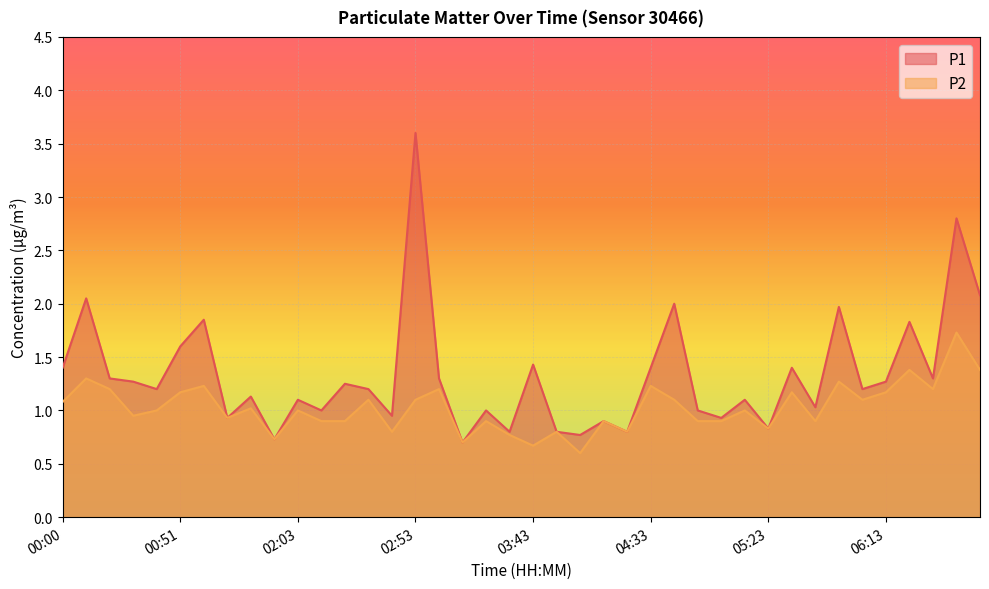

Reading left to right, extract all data points from this chart.

P1: 00:00=1.4	00:10=2.0	00:20=1.3	00:30=1.3	00:41=1.2	00:51=1.6	01:01=1.9	01:31=0.9	01:42=1.1	01:52=0.7	02:03=1.1	02:13=1.0	02:23=1.2	02:33=1.2	02:43=0.9	02:53=3.6	03:03=1.3	03:13=0.7	03:23=1.0	03:33=0.8	03:43=1.4	03:53=0.8	04:03=0.8	04:13=0.9	04:23=0.8	04:33=1.4	04:43=2.0	04:53=1.0	05:03=0.9	05:13=1.1	05:23=0.8	05:33=1.4	05:43=1.0	05:53=2.0	06:03=1.2	06:13=1.3	06:23=1.8	06:33=1.3	06:43=2.8	06:53=2.1
P2: 00:00=1.1	00:10=1.3	00:20=1.2	00:30=0.9	00:41=1.0	00:51=1.2	01:01=1.2	01:31=0.9	01:42=1.0	01:52=0.7	02:03=1.0	02:13=0.9	02:23=0.9	02:33=1.1	02:43=0.8	02:53=1.1	03:03=1.2	03:13=0.7	03:23=0.9	03:33=0.8	03:43=0.7	03:53=0.8	04:03=0.6	04:13=0.9	04:23=0.8	04:33=1.2	04:43=1.1	04:53=0.9	05:03=0.9	05:13=1.0	05:23=0.8	05:33=1.2	05:43=0.9	05:53=1.3	06:03=1.1	06:13=1.2	06:23=1.4	06:33=1.2	06:43=1.7	06:53=1.4